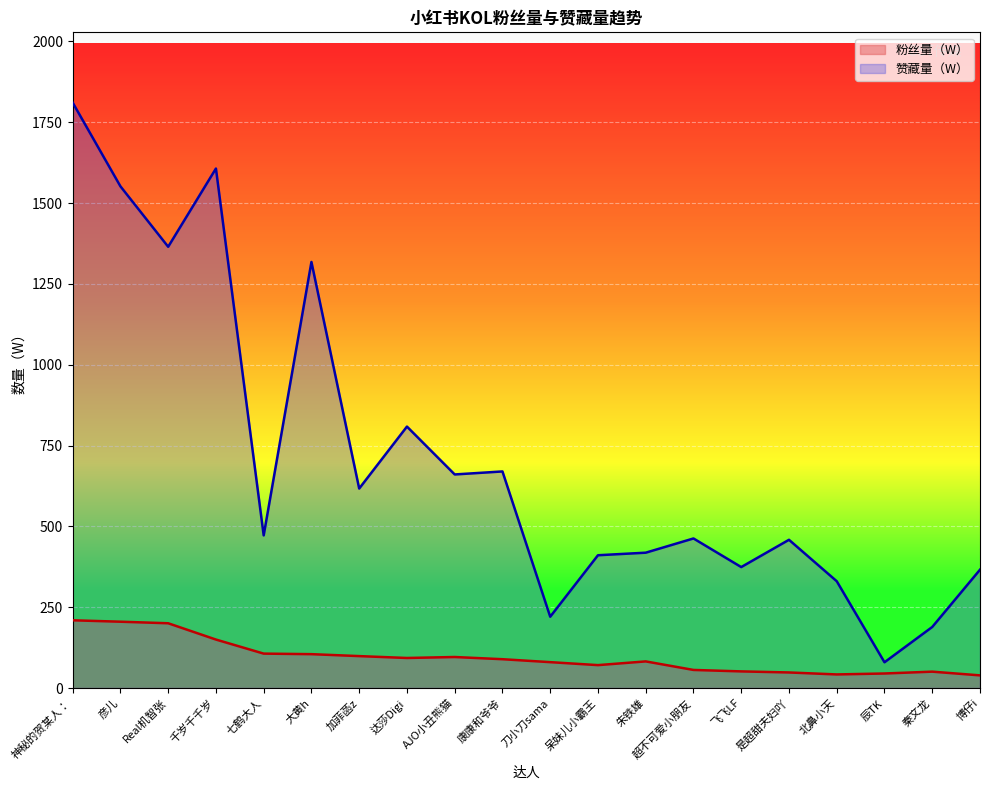

At which category does 粉丝量（W） reach its first local peak?

AJO小丑熊猫